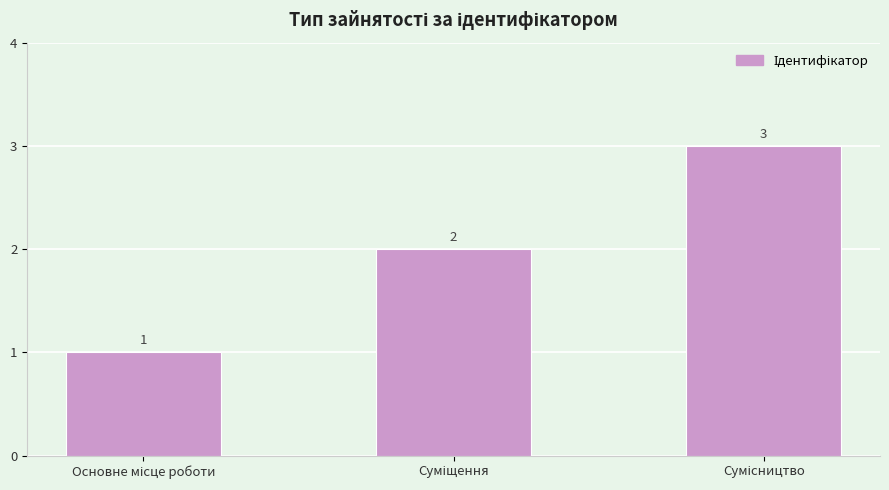

What is the value of the 1st bar from the left?

1